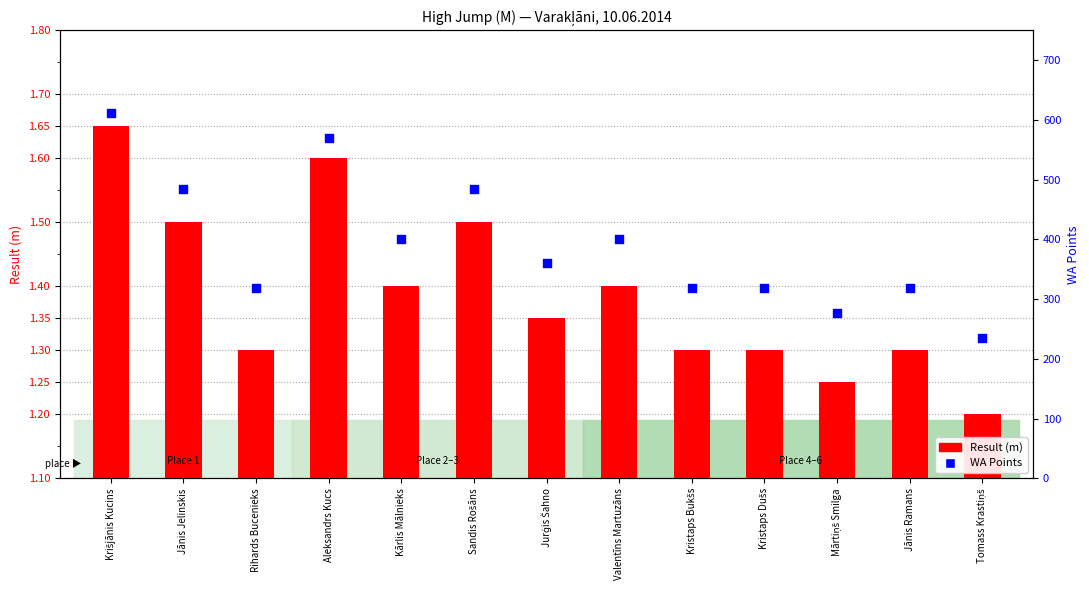

At how many categories does at least one series exceed 182?

13